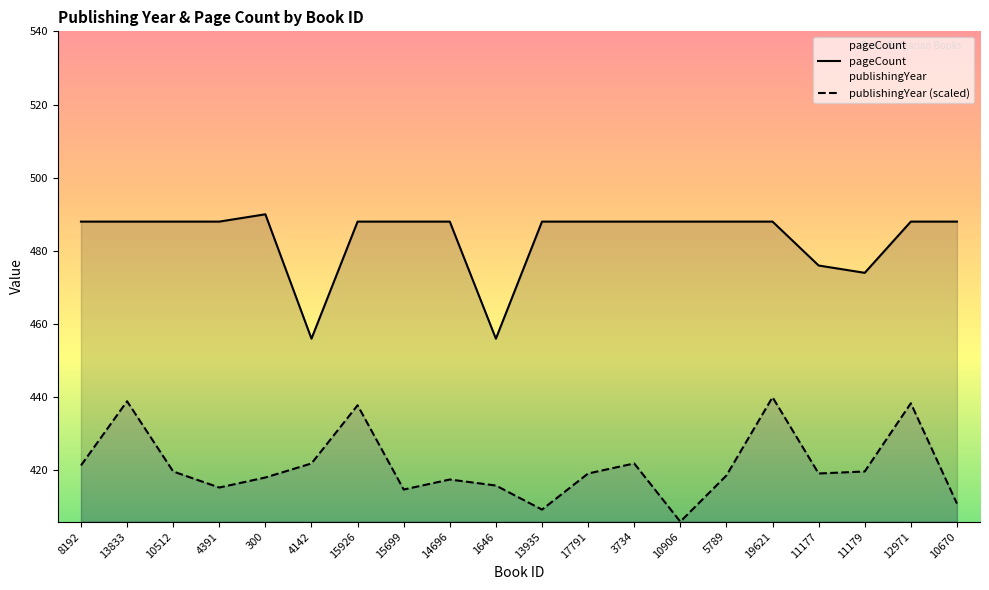

How many data points in publishingYear (scaled) are above 419?

11